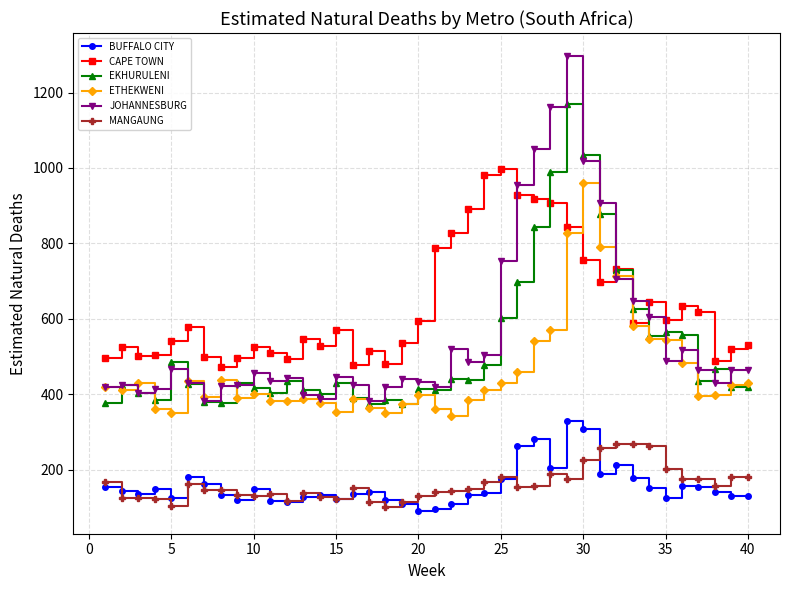

Which series has the largest range (max minus min)?

JOHANNESBURG